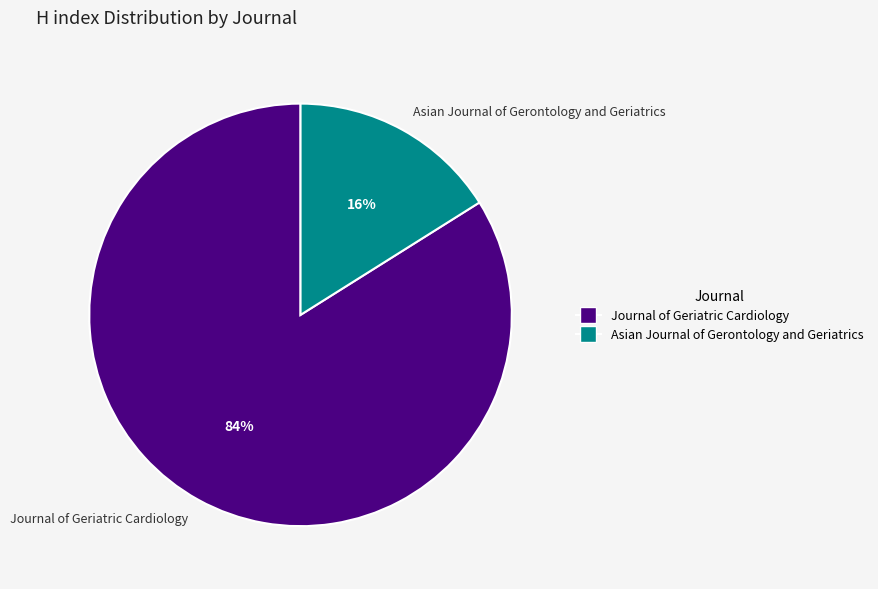

Is Asian Journal of Gerontology and Geriatrics the majority of the pie?

No